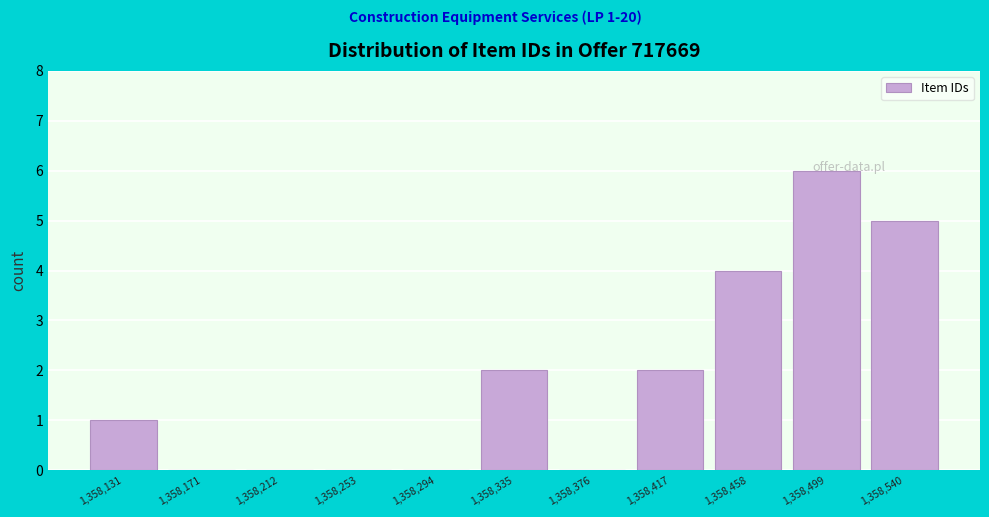

Is it true that the value at 1,358,417 is 2?

True